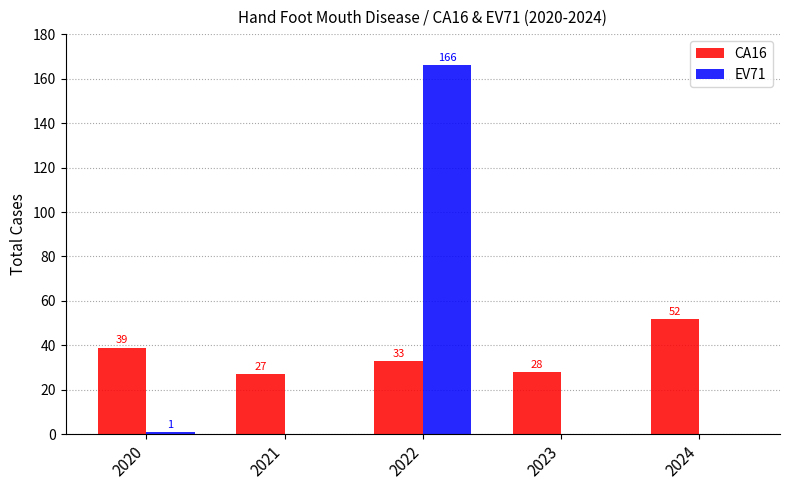

Between 2020 and 2023, which series saw the biggest shift?

CA16